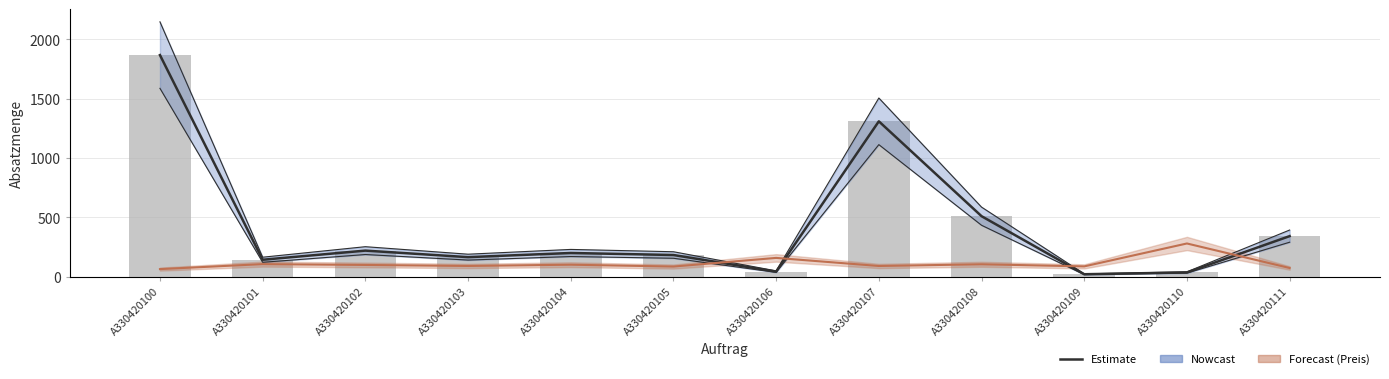

Reading left to right, list all the values displayed in this chart.

Estimate (Absatzmenge): 1867.0	143.0	220.0	165.0	200.0	183.0	43.0	1309.0	510.0	21.0	36.0	342.0
Preis (scaled): 64.2	106.2	99.2	90.6	101.3	85.8	158.5	90.5	104.9	87.1	280.1	73.5
Absatzmenge: 1867.0	143.0	220.0	165.0	200.0	183.0	43.0	1309.0	510.0	21.0	36.0	342.0